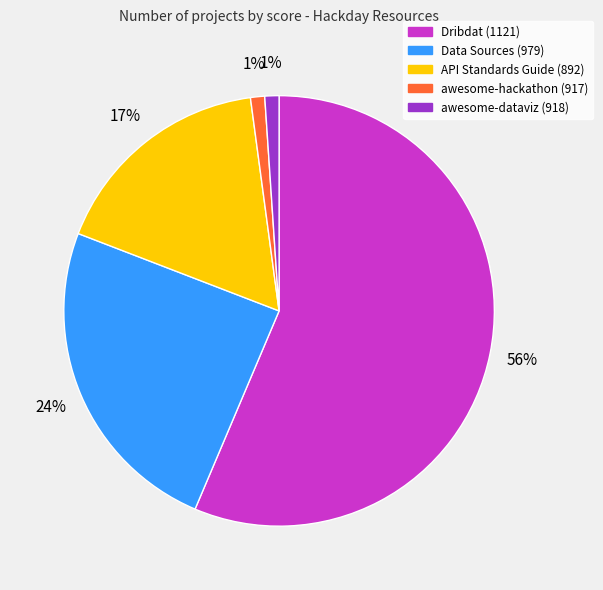

True or false: awesome-hackathon (917) accounts for 11% of the total.

False